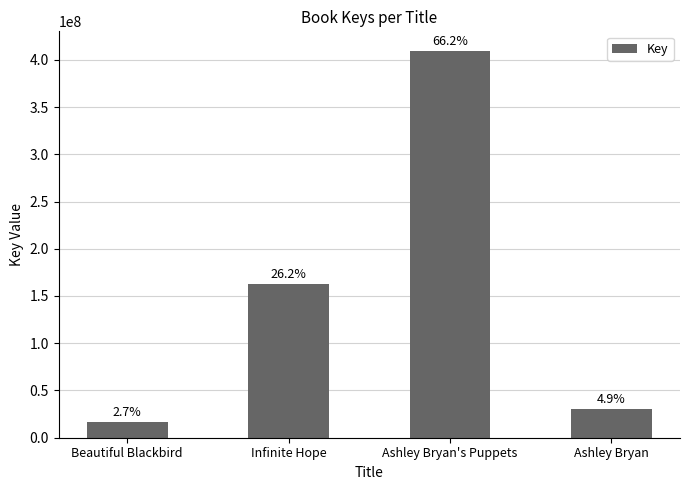

The chart shows a value of 712176204 at Ashley Bryan's Puppets. True or false?

False